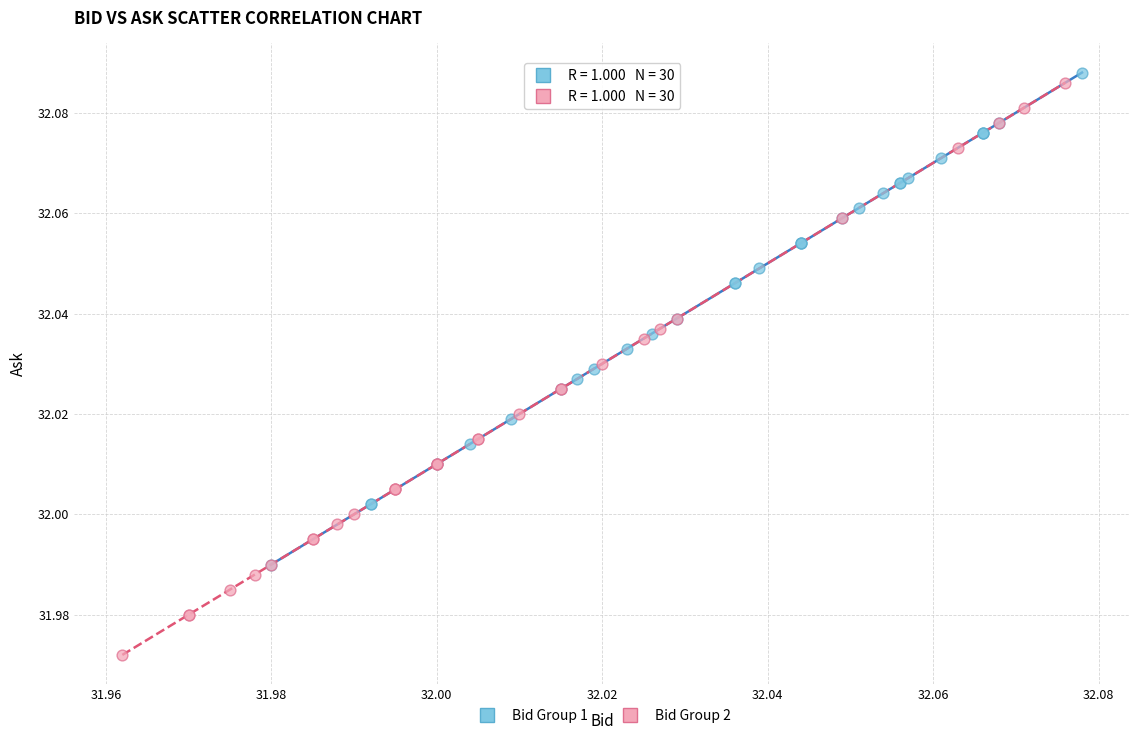

What are all the series names shown in the legend?

Bid Group 1, Bid Group 2